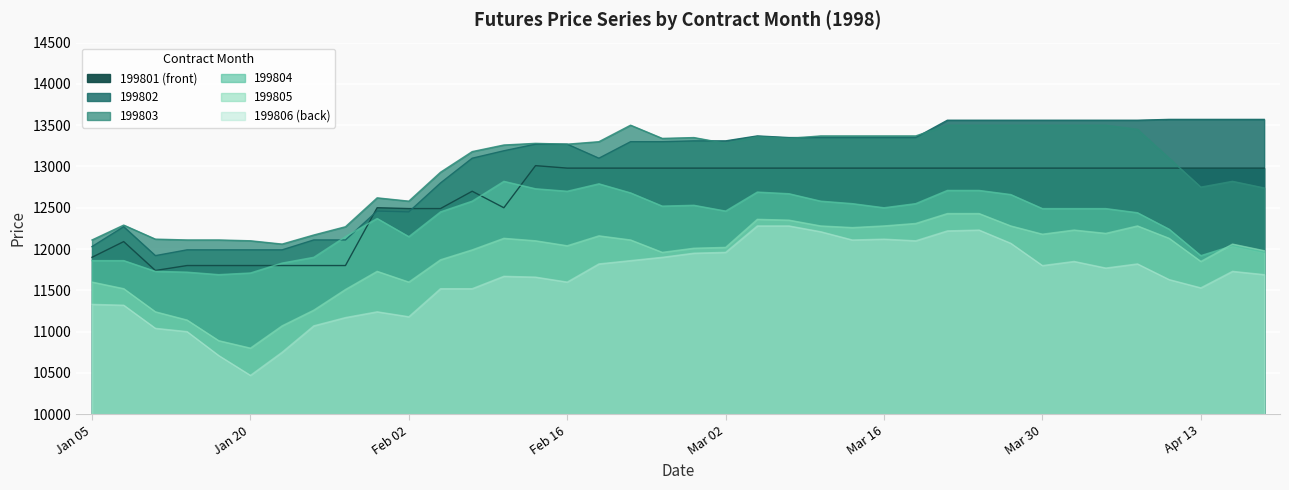

Reading left to right, extract all data points from this chart.

199803: 12110	12290	12120	12110	12110	12100	12060	12170	12270	12620	12580	12930	13180	13260	13280	13270	13300	13500	13340	13350	13280	13360	13340	13370	13370	13370	13370	13500	13500	13500	13500	13500	13500	13450	13100	12750	12820	12740
199804: 11860	11860	11730	11720	11690	11710	11830	11900	12150	12370	12150	12450	12580	12820	12730	12700	12790	12680	12520	12530	12460	12690	12670	12580	12550	12500	12550	12710	12710	12660	12490	12490	12490	12440	12240	11920	12040	11960
199805: 11600	11520	11240	11140	10890	10800	11070	11260	11510	11730	11600	11870	11990	12130	12100	12040	12160	12110	11960	12010	12020	12360	12350	12280	12260	12280	12310	12430	12430	12280	12180	12230	12190	12280	12130	11850	12060	11980
199806: 11330	11320	11040	11000	10710	10470	10750	11070	11170	11240	11180	11520	11520	11670	11660	11600	11820	11860	11900	11950	11960	12280	12280	12210	12110	12120	12100	12220	12230	12070	11800	11850	11770	11820	11630	11530	11730	11690